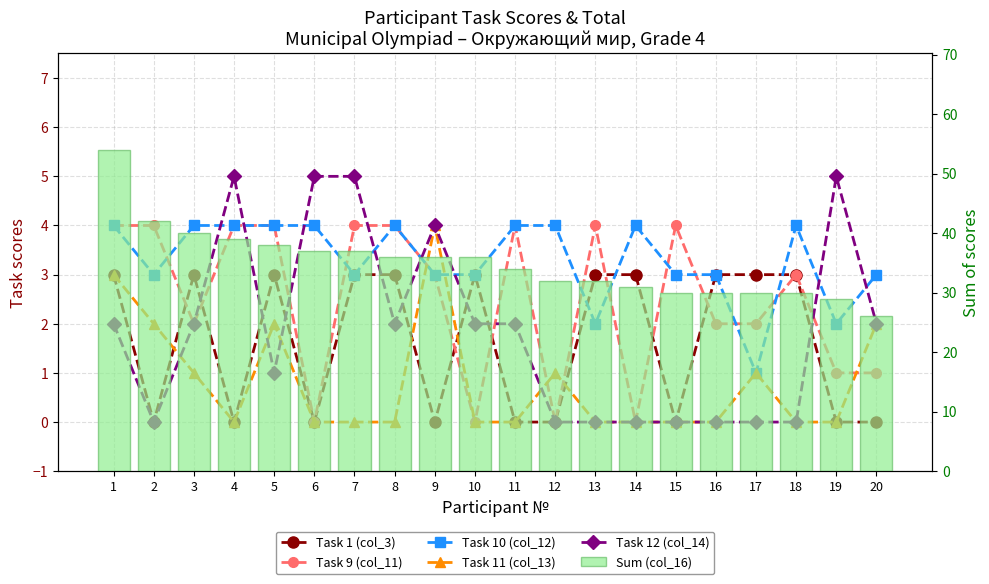

Which label corresponds to the largest value in the chart?

1